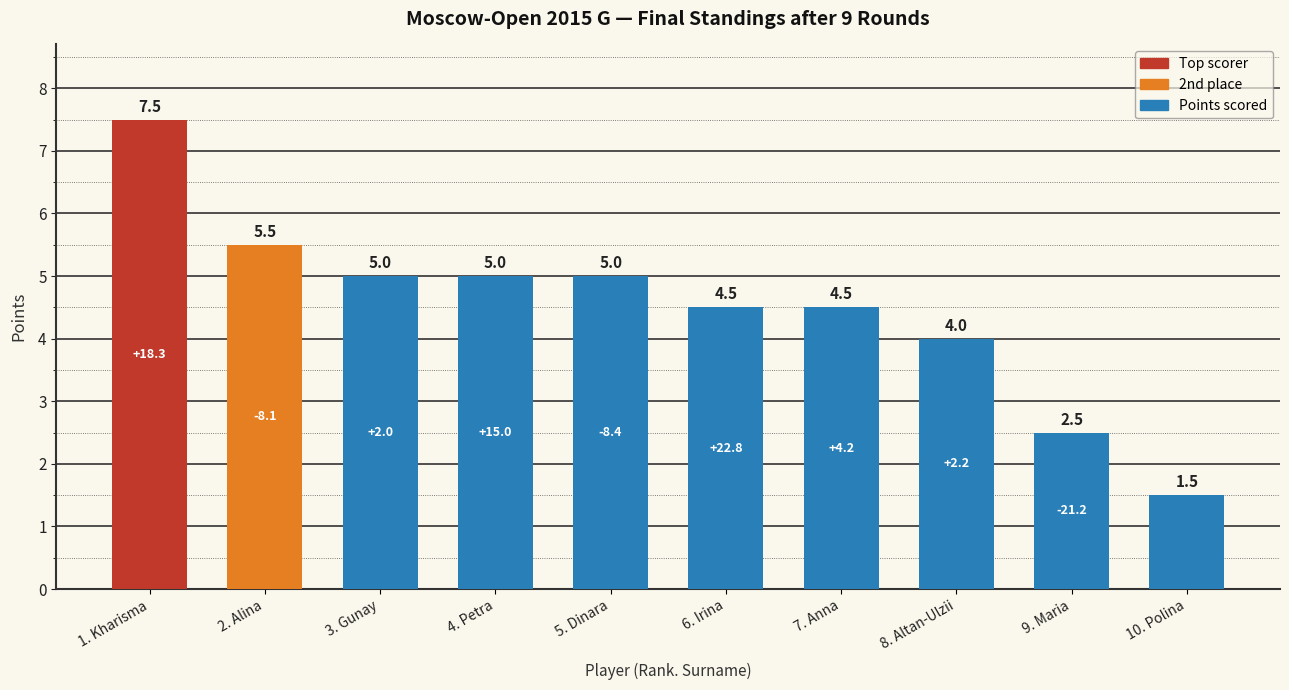

The value at 2. Alina is 8.8. True or false?

False